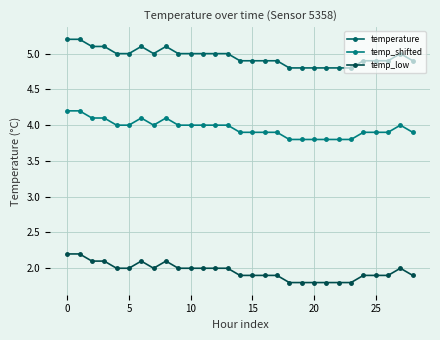

What is the maximum value for temp_low?

2.2